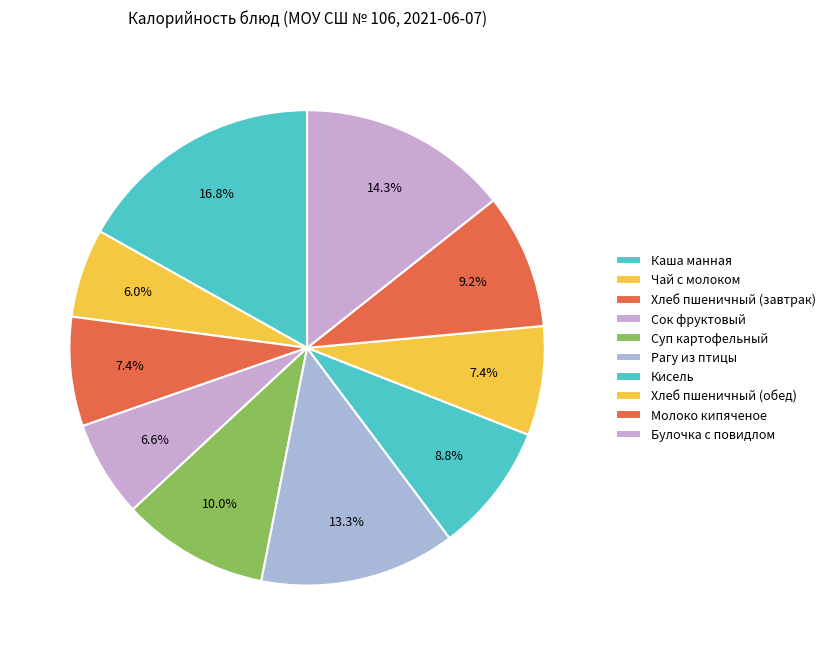

Count the number of slices in the pie.

10